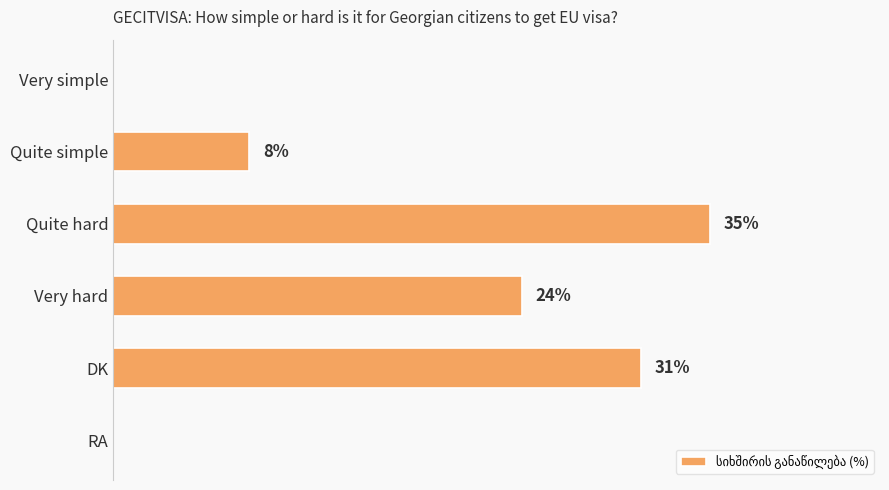

Which has a higher value, Quite simple or Quite hard?

Quite hard